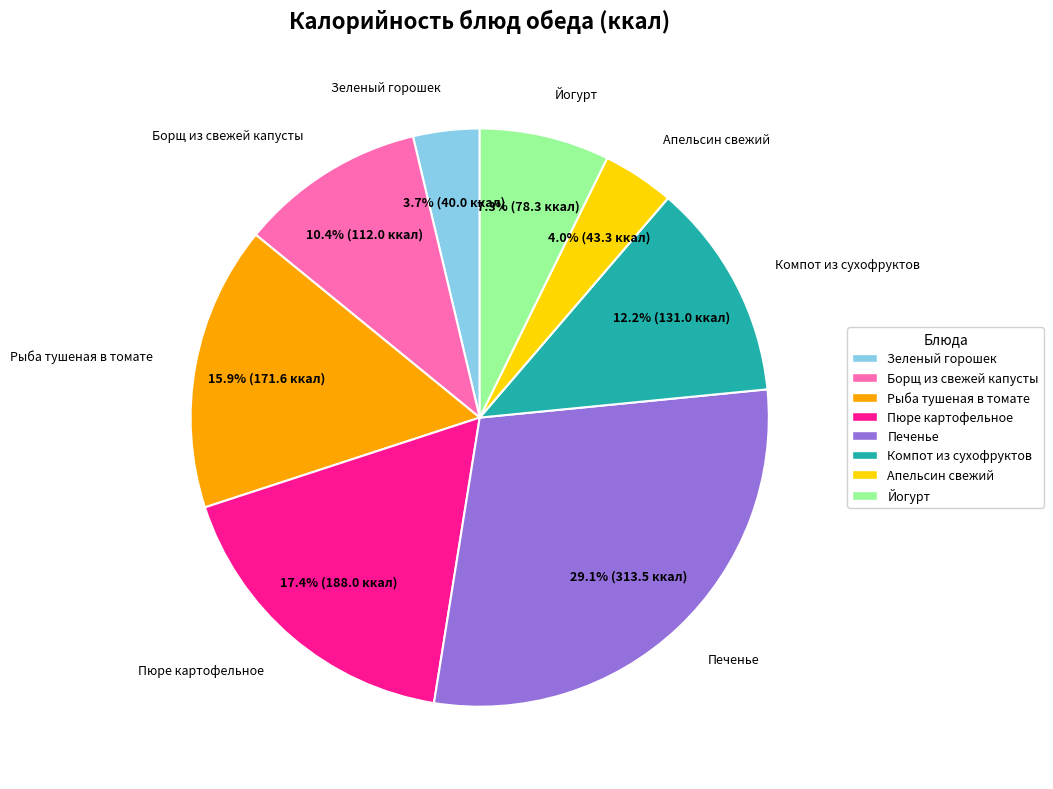

The Печенье slice represents 29% of the pie. True or false?

True